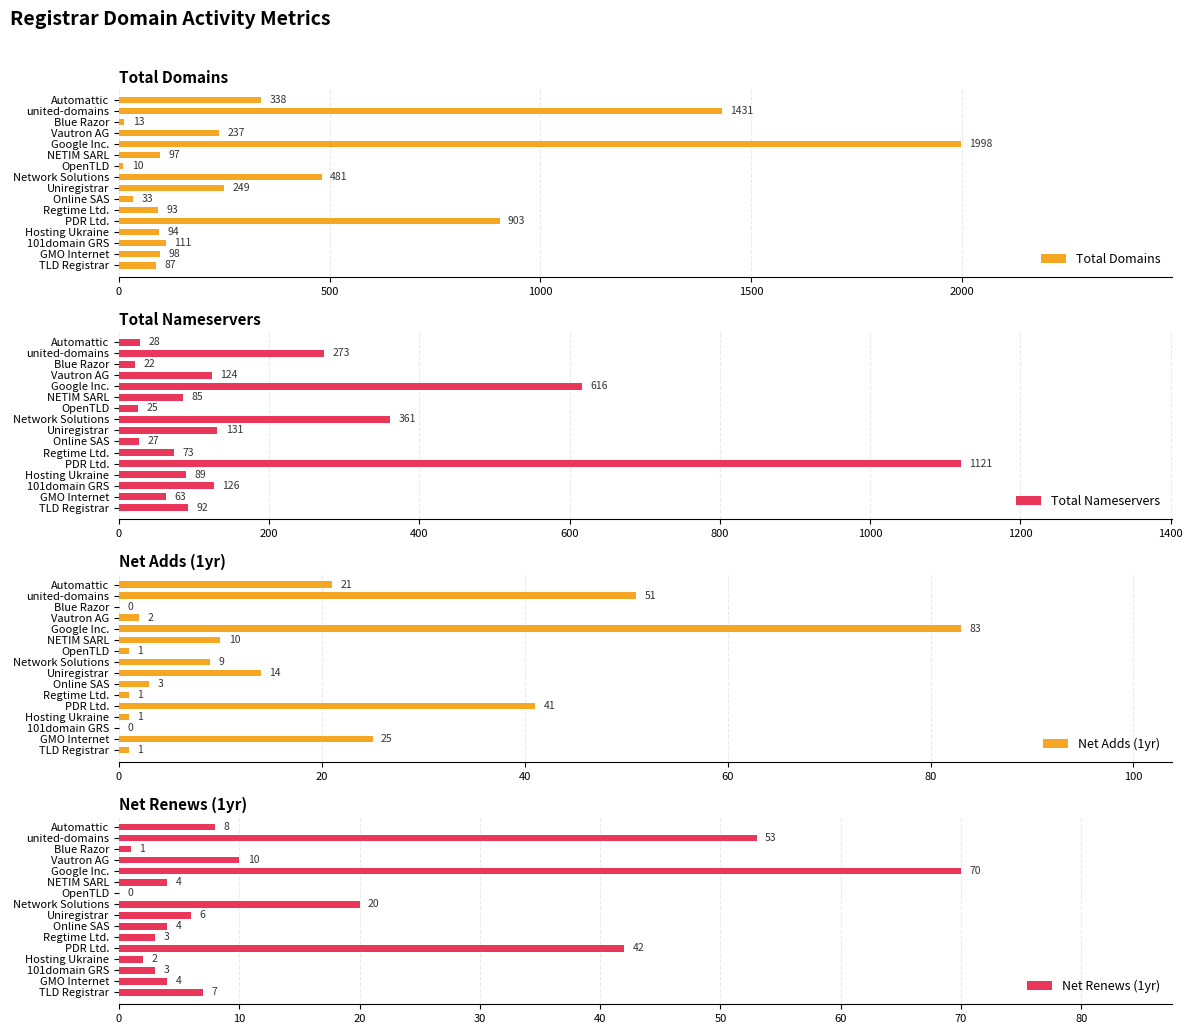

The value of Total Nameservers at Regtime Ltd. is 73. True or false?

True